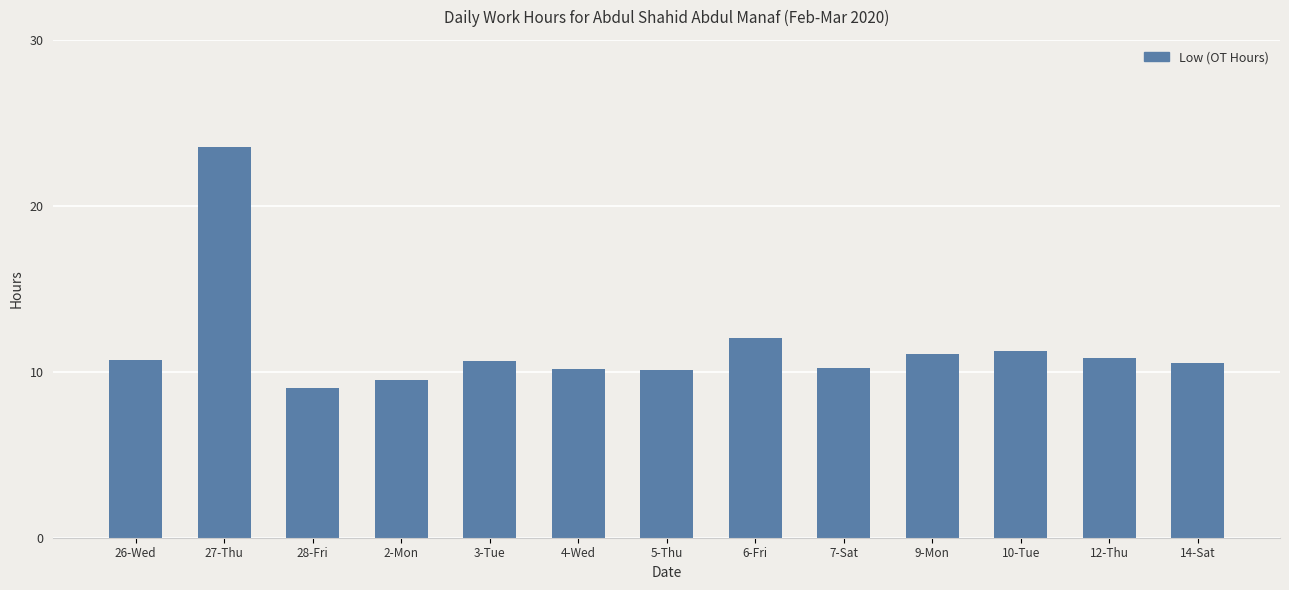

Where does the data first go above 10?

26-Wed